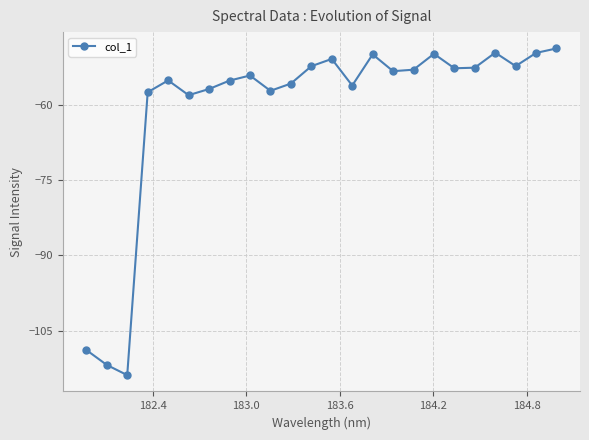

What is the value of the 3rd point from the left?

-113.9